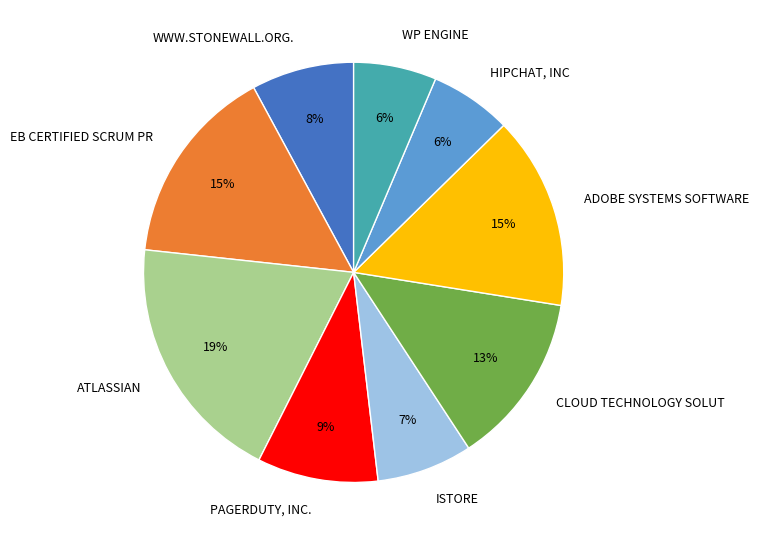

Combined, do EB CERTIFIED SCRUM PR and HIPCHAT, INC account for over 50%?

No